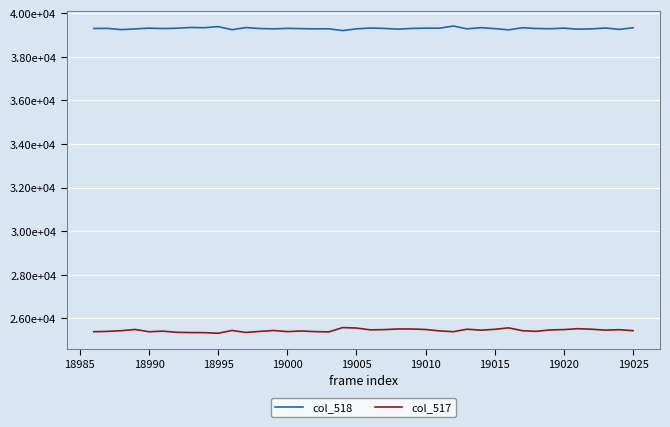

True or false: col_518 and col_517 cross at least once.

False